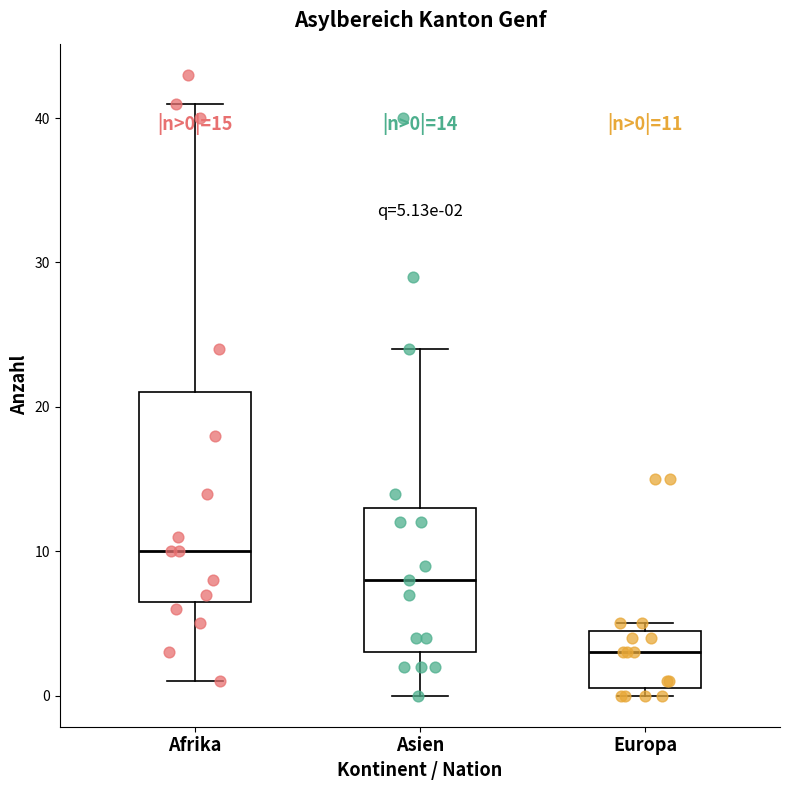

Which box's median line is the lowest?

Europa